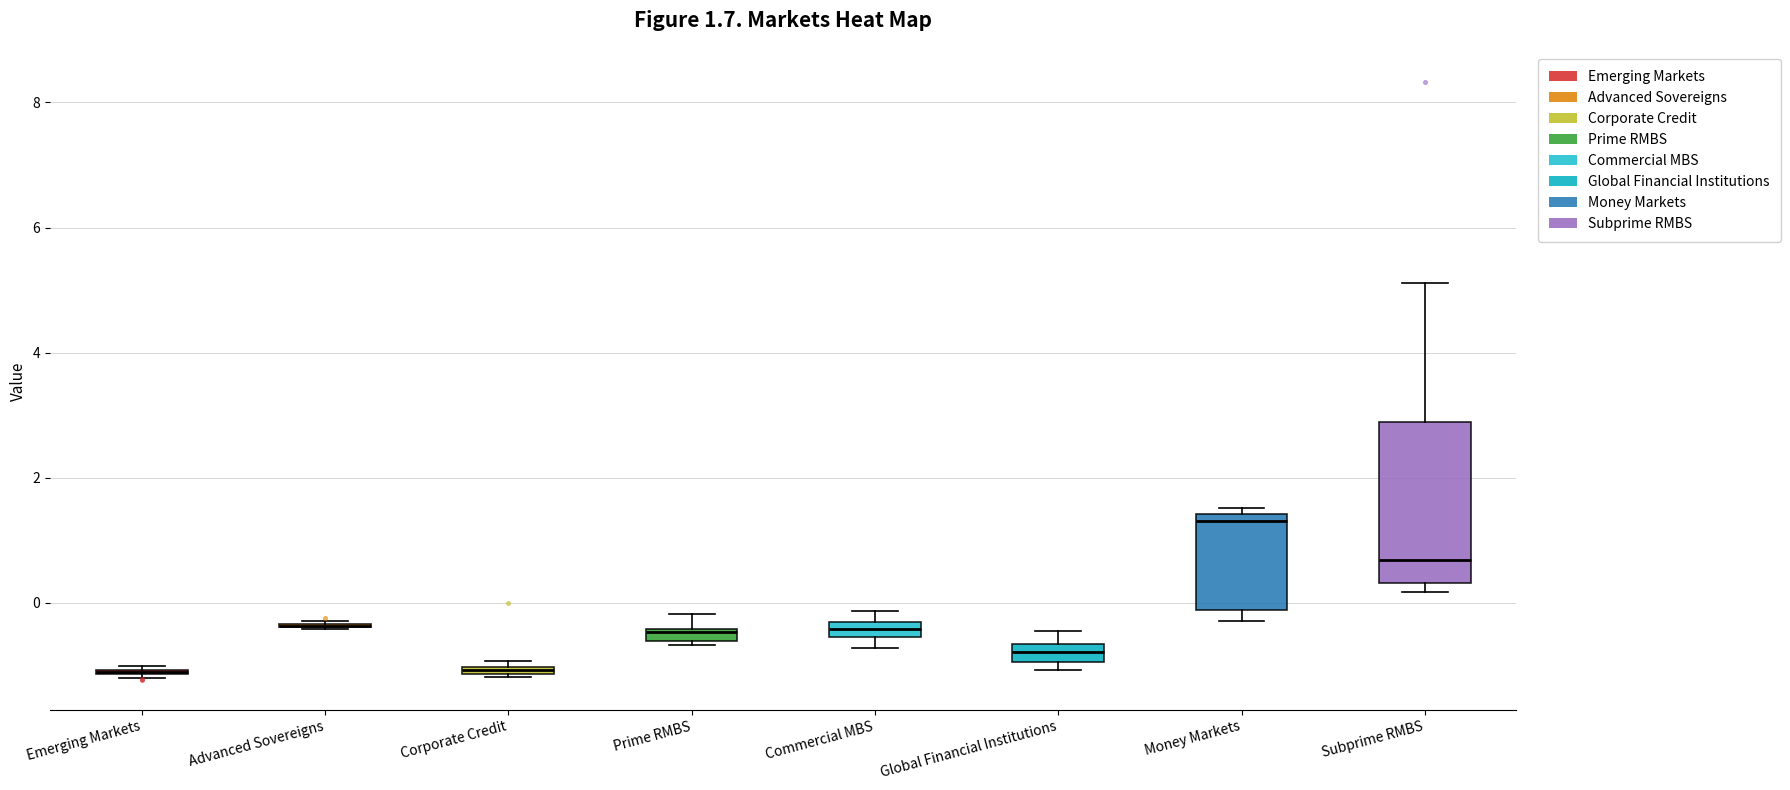

Which box is the tallest, from its lower edge to its upper edge?

Subprime RMBS